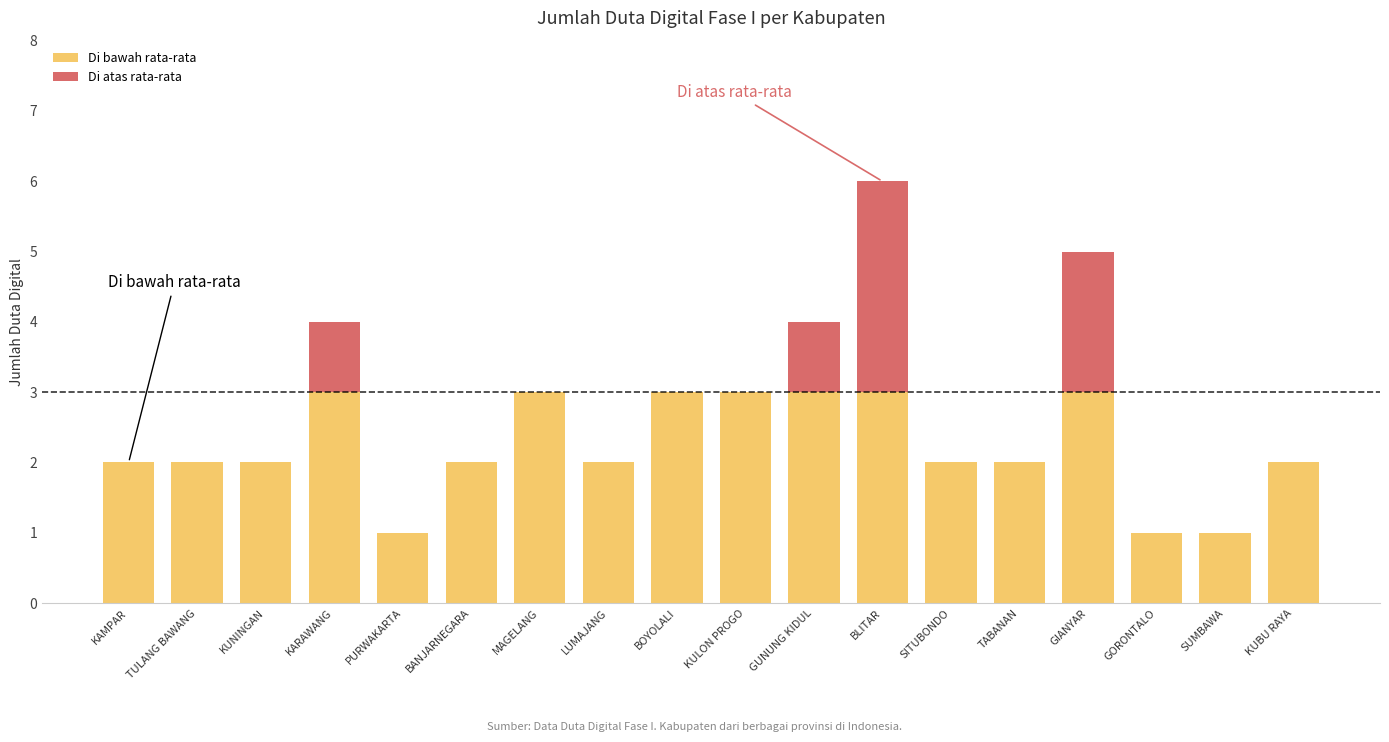

What are all the series names shown in the legend?

Di bawah rata-rata, Di atas rata-rata